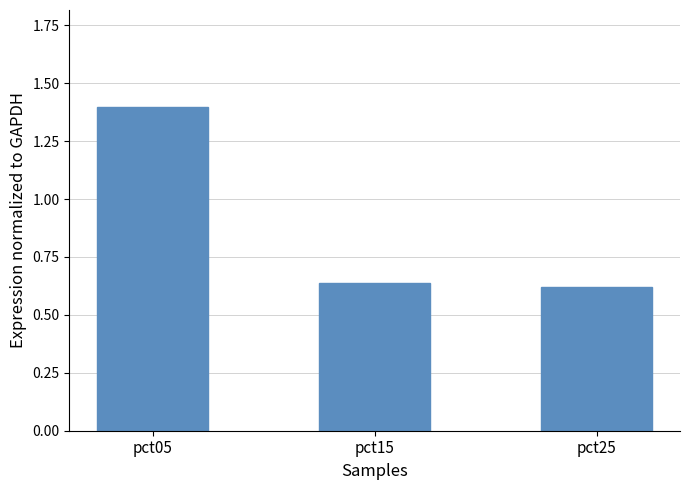

Is it true that the value at pct05 is 1.4?

True